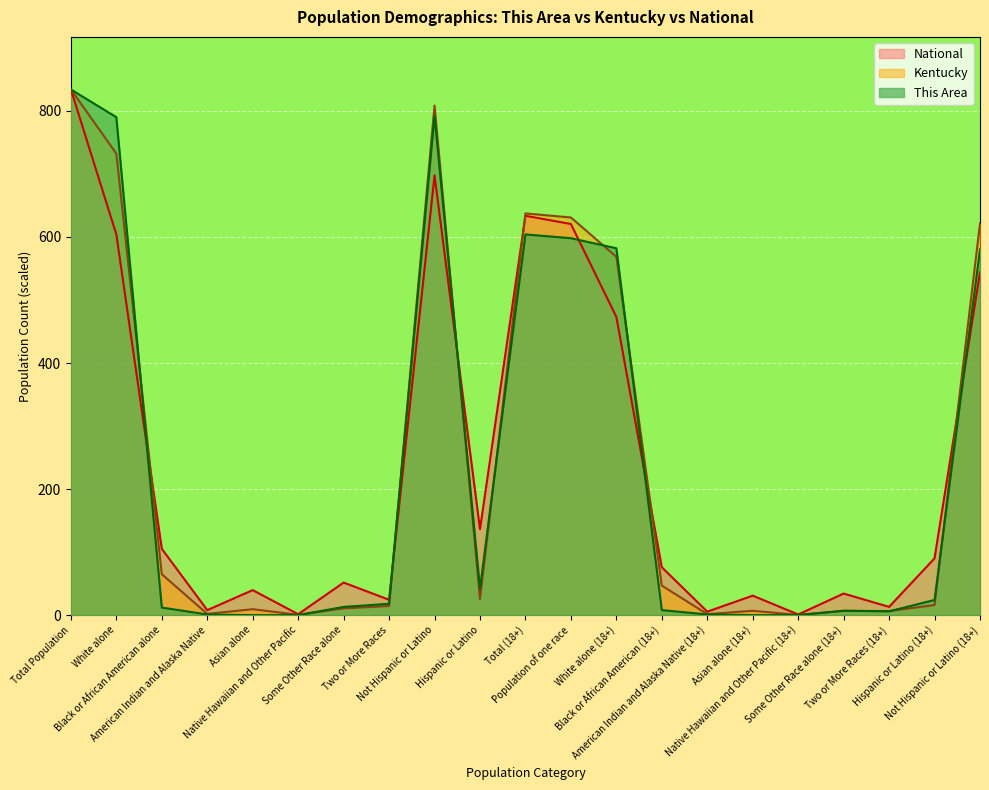

Between which two adjacent categories do This Area and Kentucky first intersect?

White alone and Black or African American alone